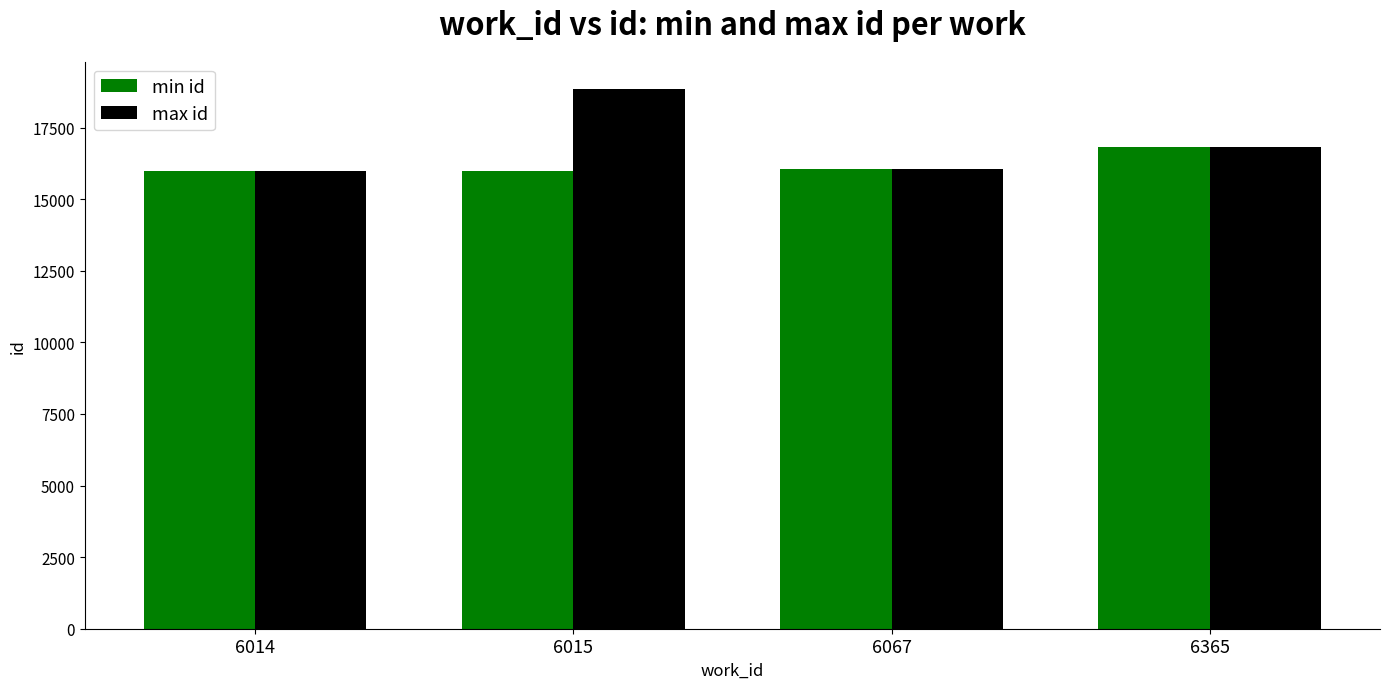

What are all the series names shown in the legend?

min id, max id